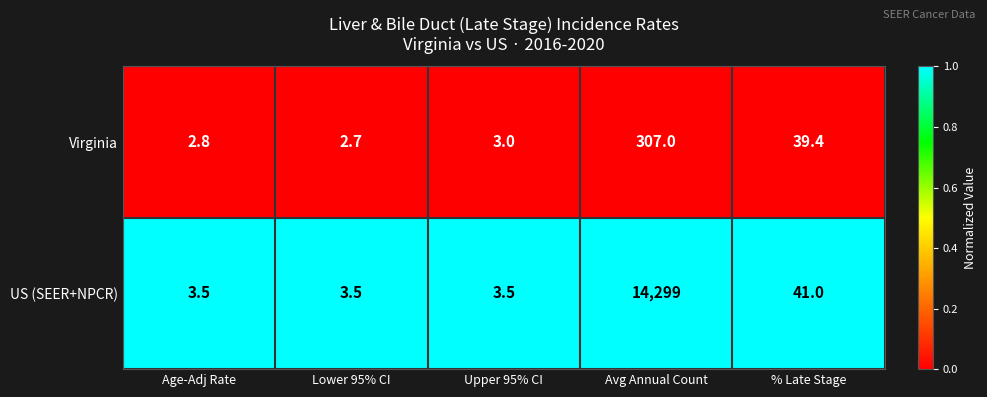

Reading left to right, extract all data points from this chart.

Virginia: 2.8	2.7	3.0	307.0	39.4
US (SEER+NPCR): 3.5	3.5	3.5	14299.0	41.0